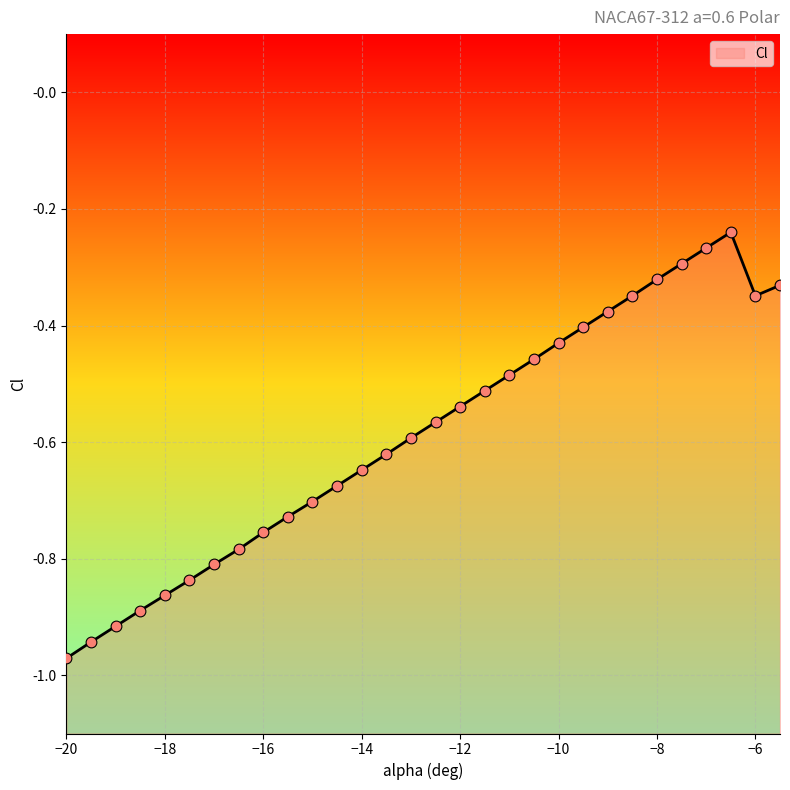

Which has a higher value, -6.5 or -7.5?

-6.5